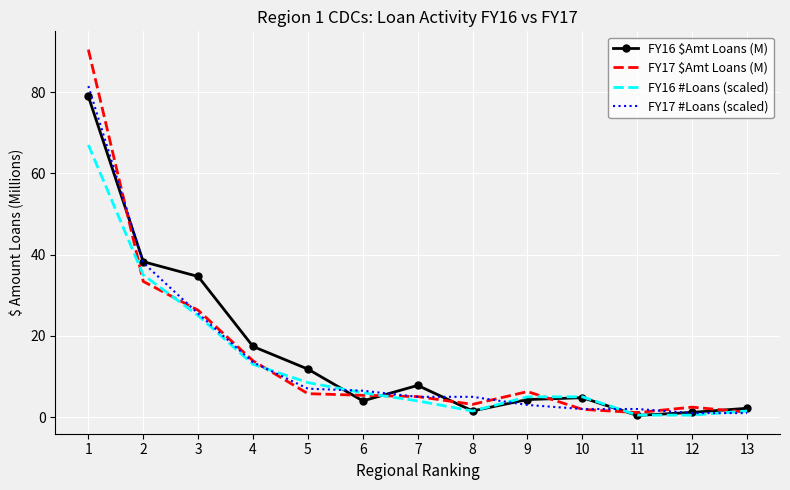

How many intersections are there between FY17 $Amt Loans (M) and FY16 $Amt Loans (M)?

7